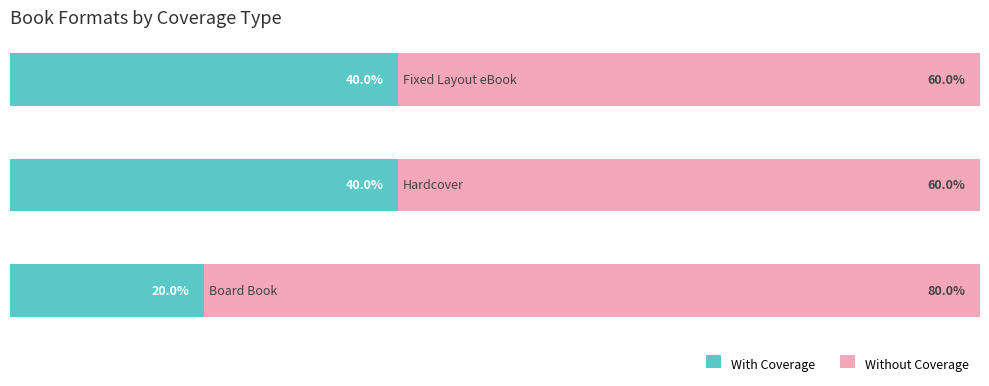

Reading right to left, list all the values displayed in this chart.

With Coverage: 40	40	20
Without Coverage: 60	60	80